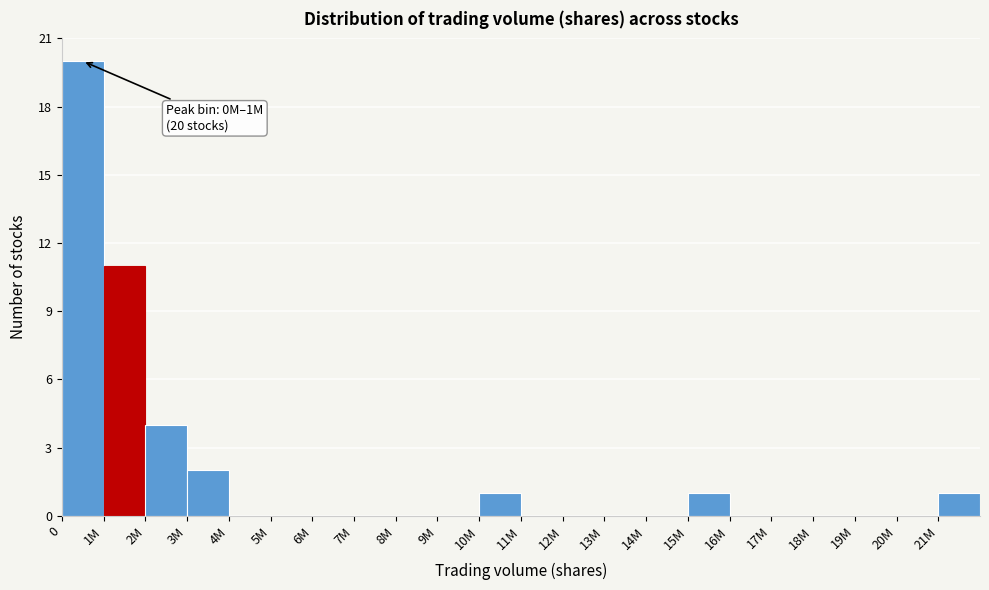

Reading left to right, list all the values displayed in this chart.

0=20	1M=11	2M=4	3M=2	4M=0	5M=0	6M=0	7M=0	8M=0	9M=0	10M=1	11M=0	12M=0	13M=0	14M=0	15M=1	16M=0	17M=0	18M=0	19M=0	20M=0	21M=1